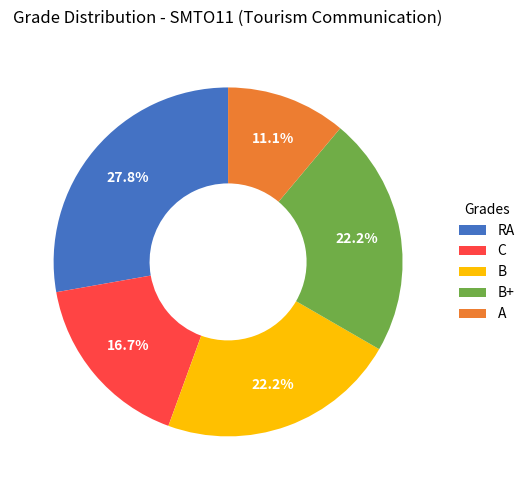

To the nearest percent, what is the difference between the A and B slice percentages?

11%